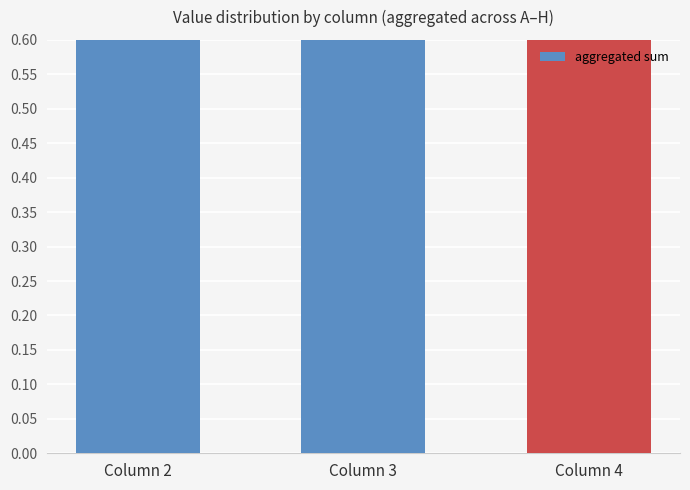

What is the value of the 1st bar from the left?

2.1